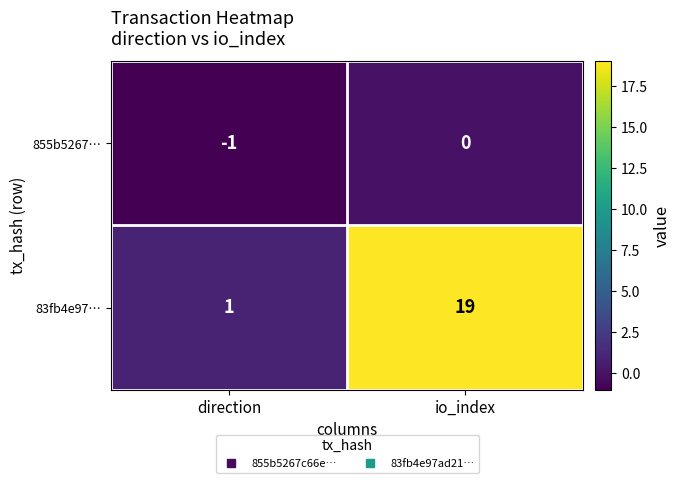

At which label is 83fb4e97… closest to 10?

direction